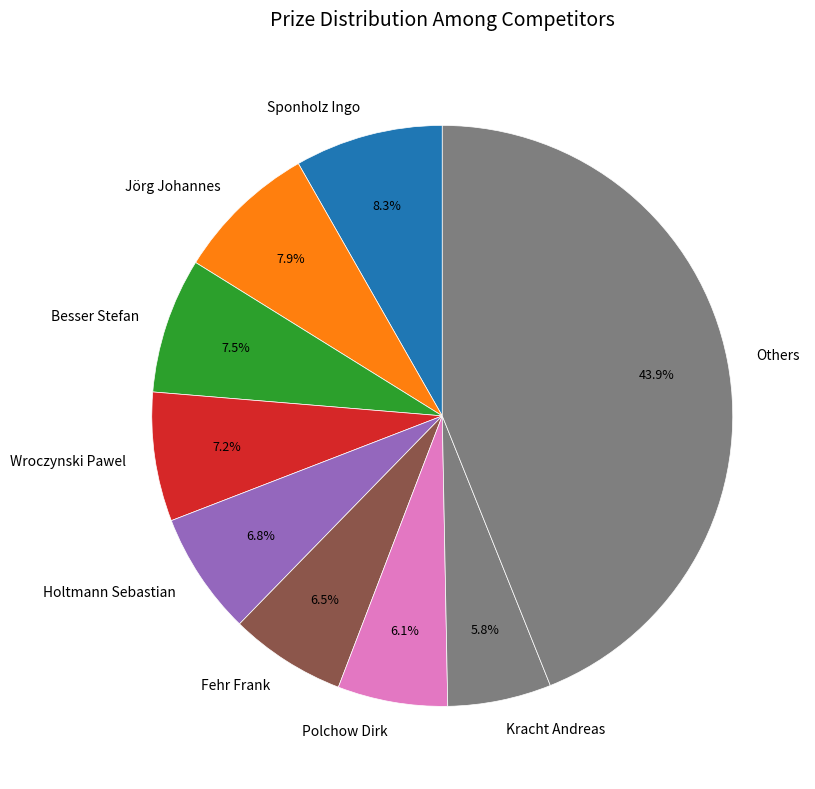

Which has a higher value, Kracht Andreas or Besser Stefan?

Besser Stefan